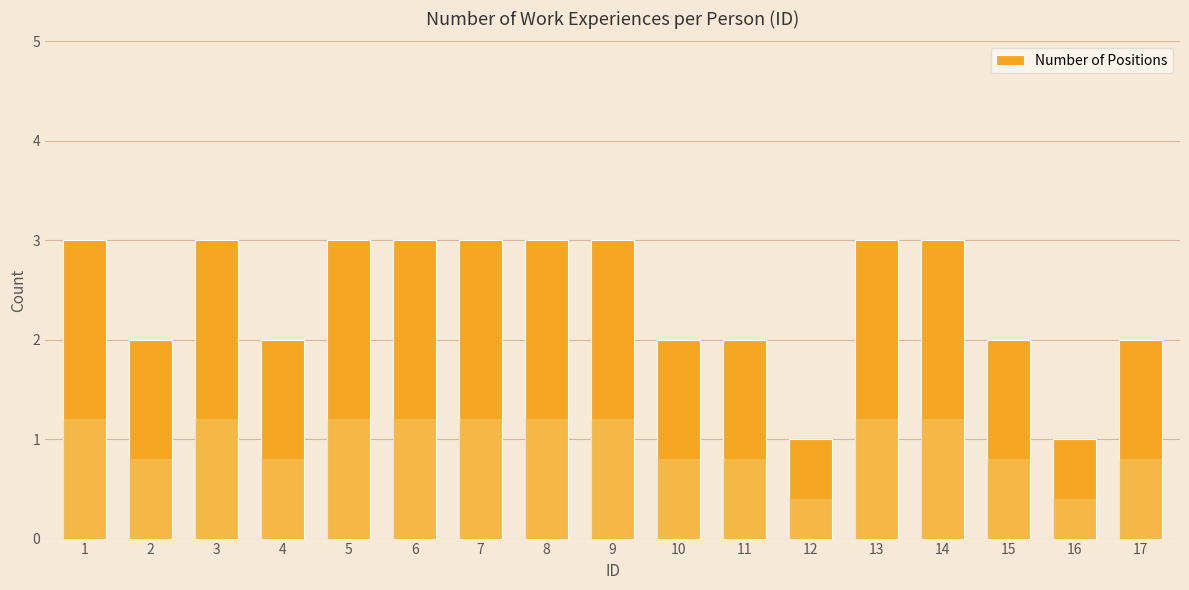

What is the maximum value shown in the chart?

3